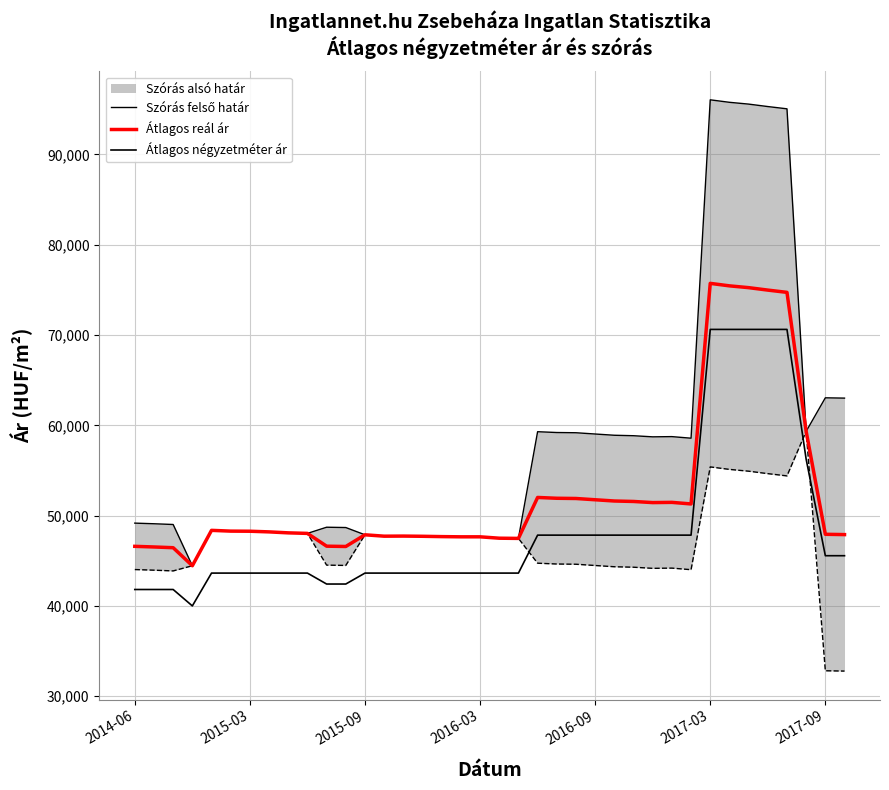

What position from the left is 17?

18